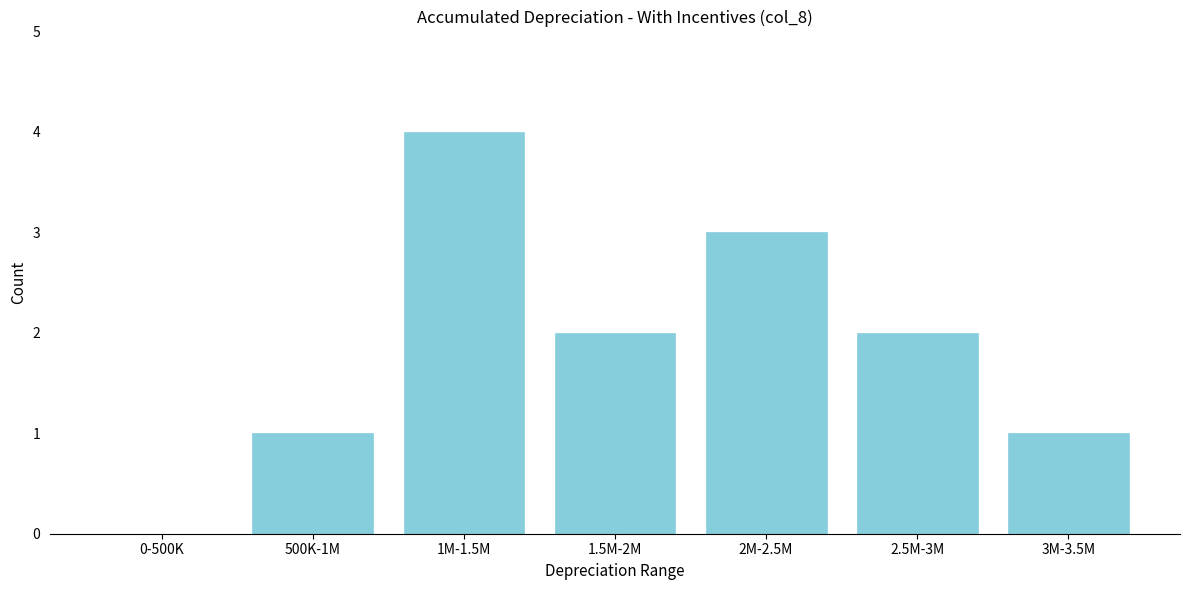

Reading right to left, extract all data points from this chart.

3M-3.5M=1	2.5M-3M=2	2M-2.5M=3	1.5M-2M=2	1M-1.5M=4	500K-1M=1	0-500K=0